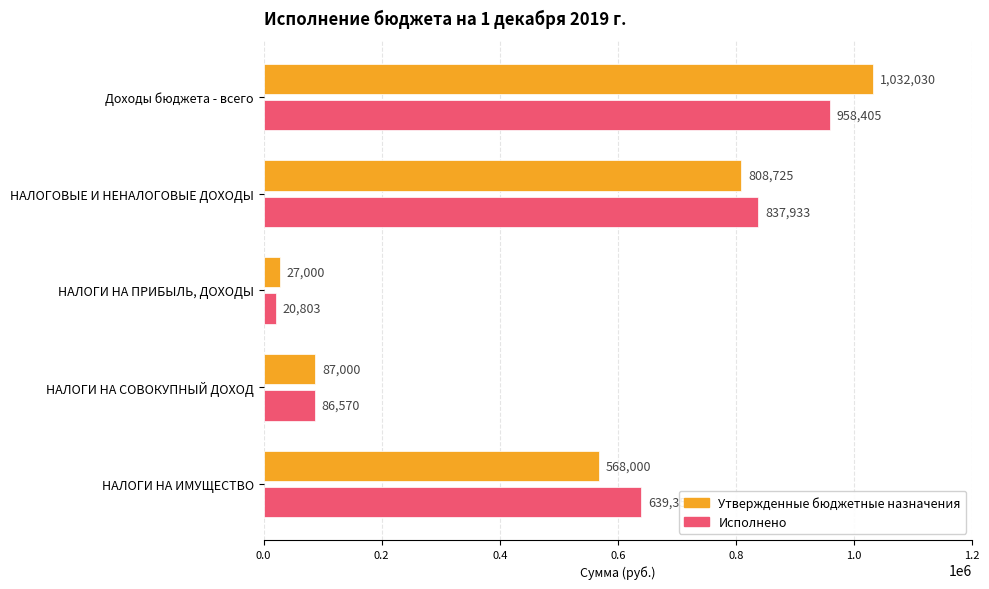

What is the difference between the maximum and minimum values in the Утвержденные бюджетные назначения series?

1005030.0